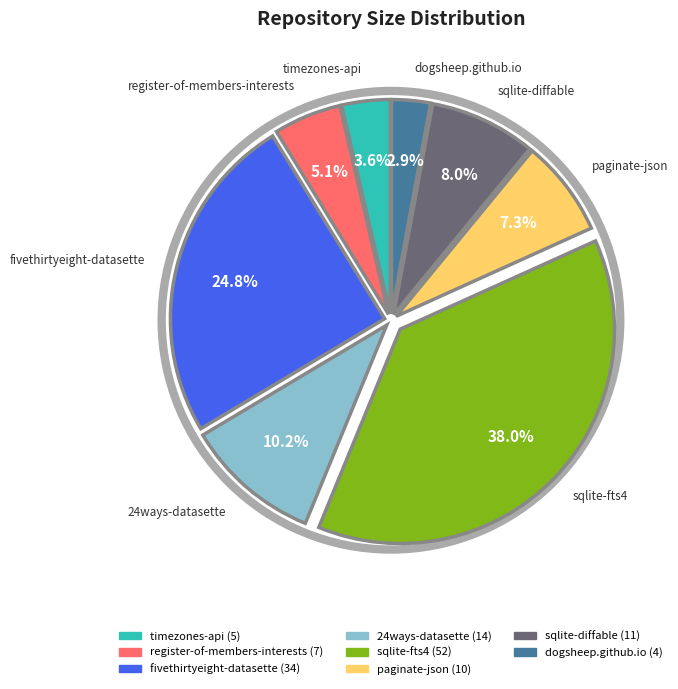

Which slice is the smallest?

dogsheep.github.io